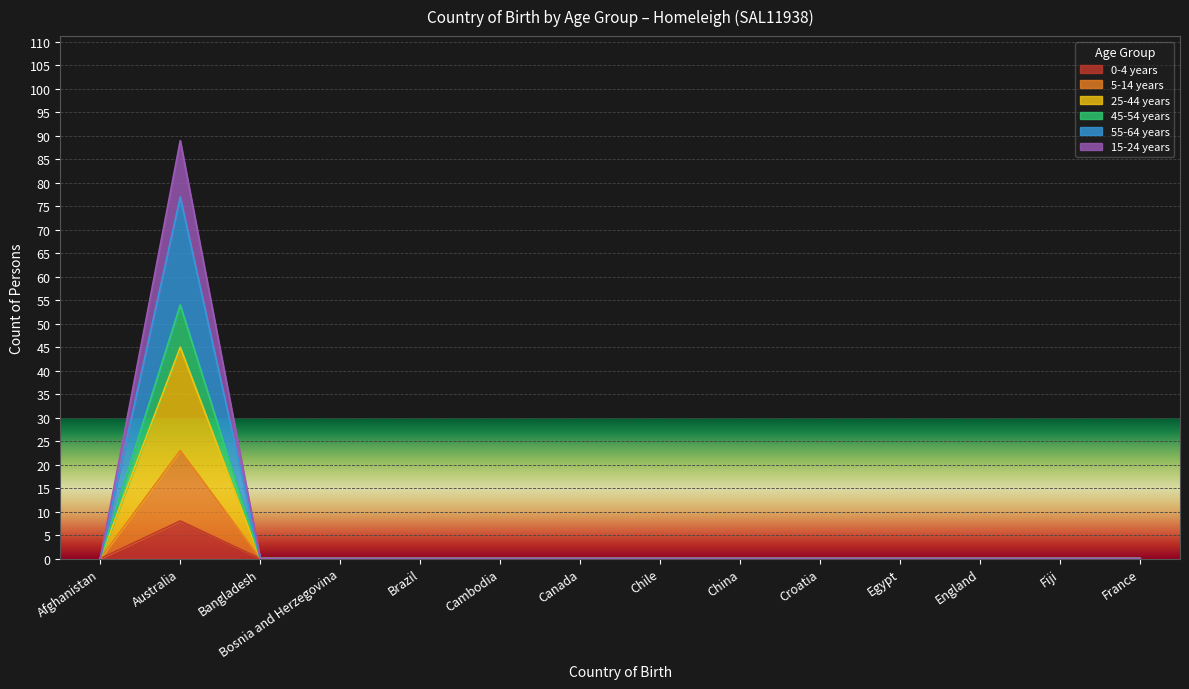

The 0-4 years series shows 5 at Canada. True or false?

False